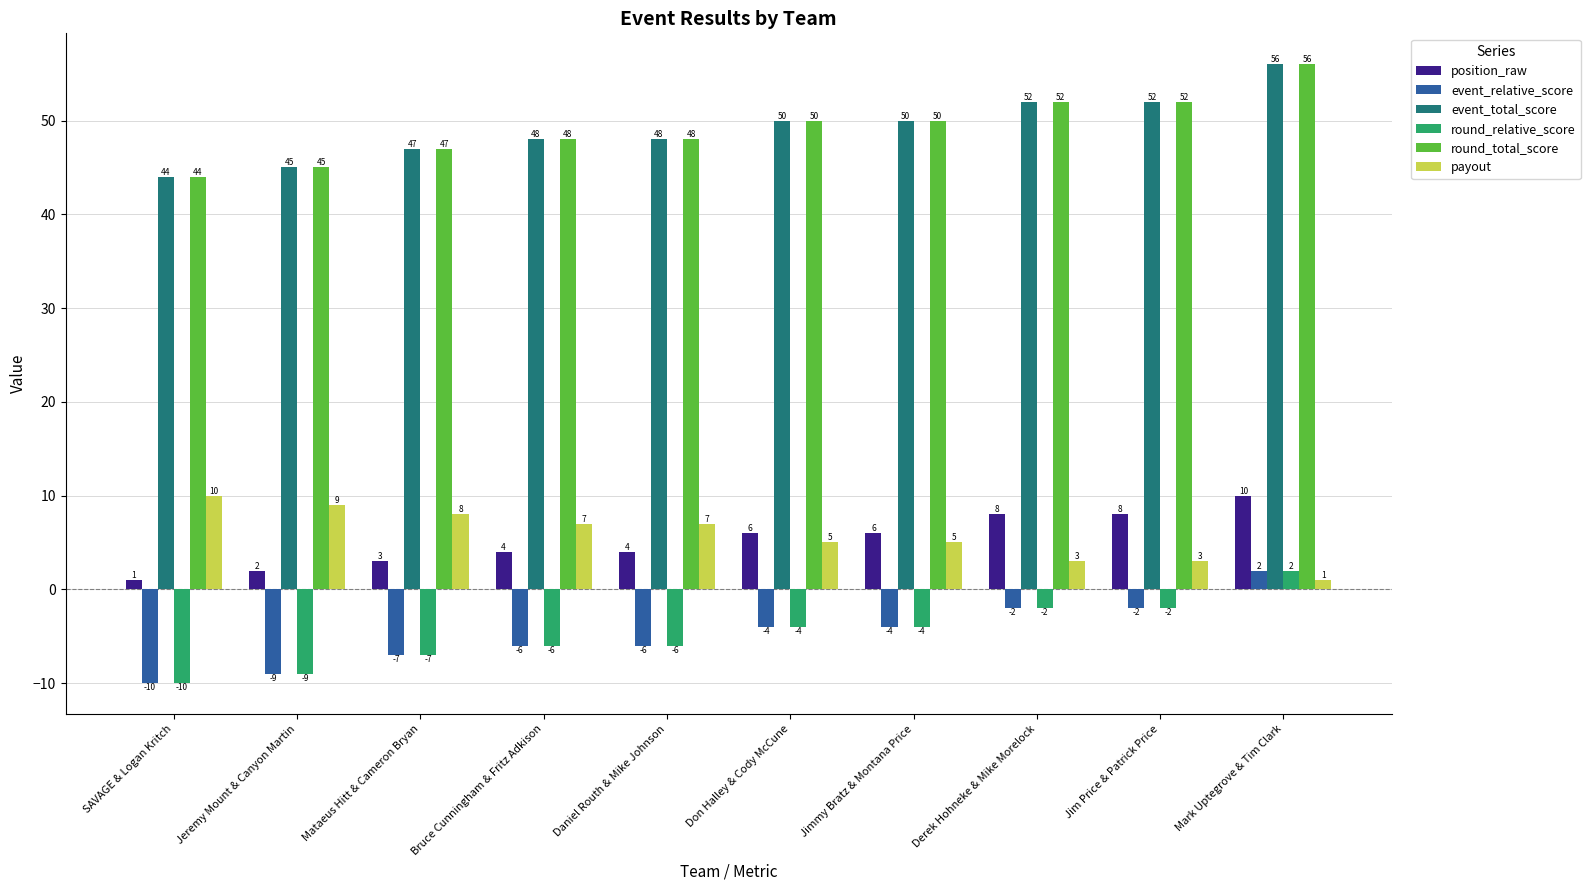

At which category is the sum across all series the highest?

Mark Uptegrove & Tim Clark